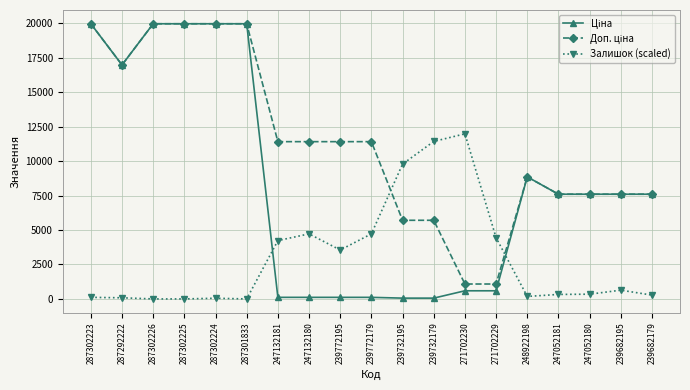

What is the value of the Залишок (scaled) point at the 5th from the left?

48.8